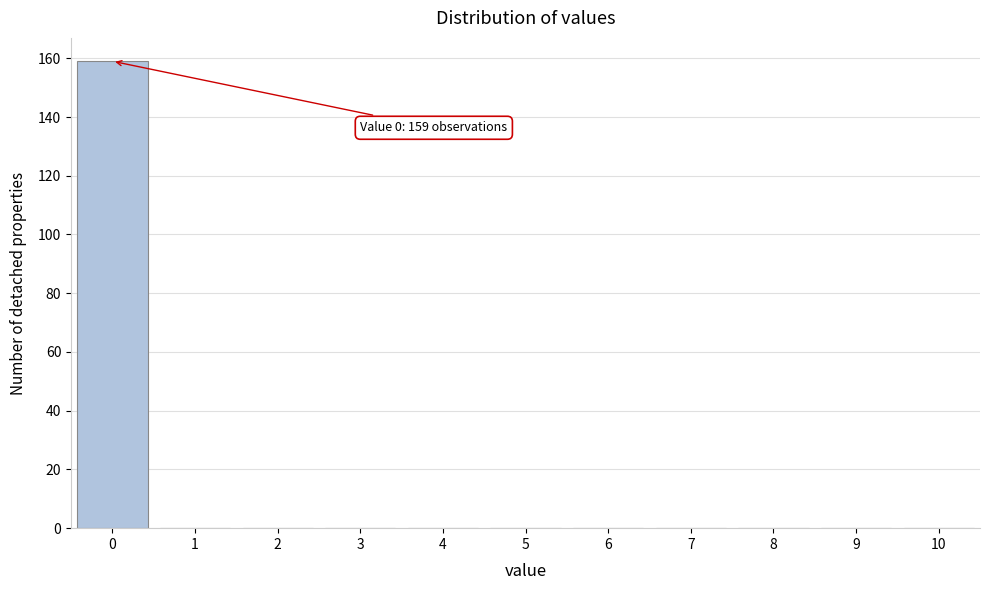

Over which range of the x-axis is the bar tallest?

-0.5 to 0.5